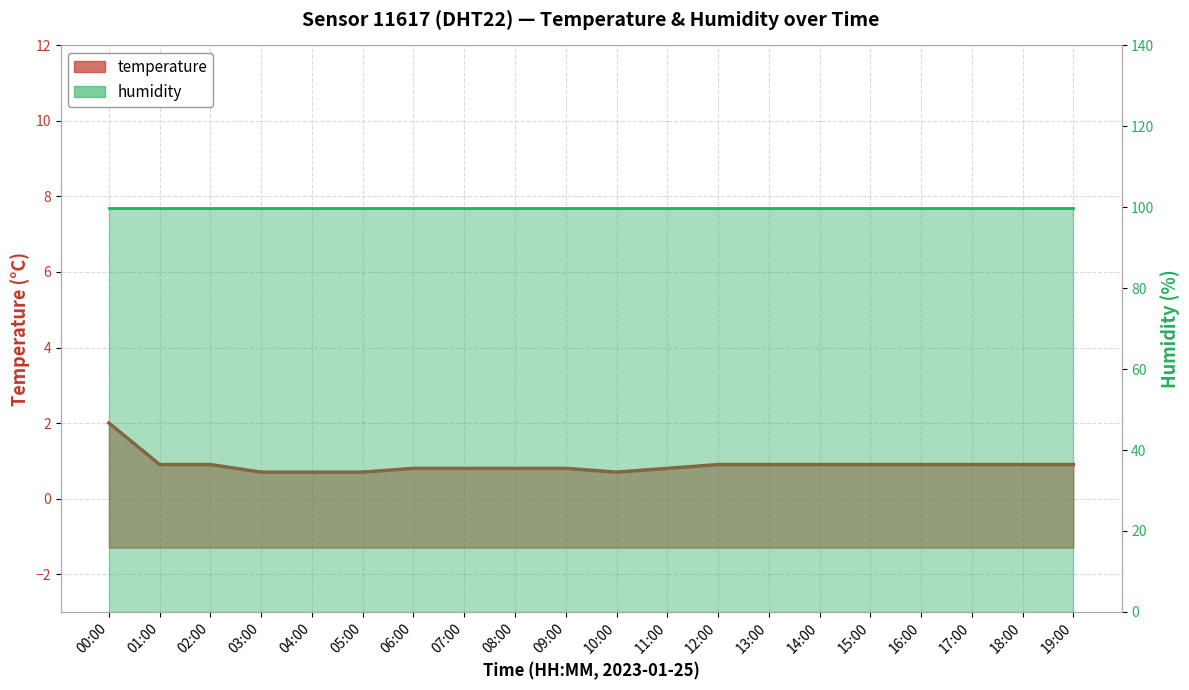

True or false: the data has more than 2 interior local peaks.

False